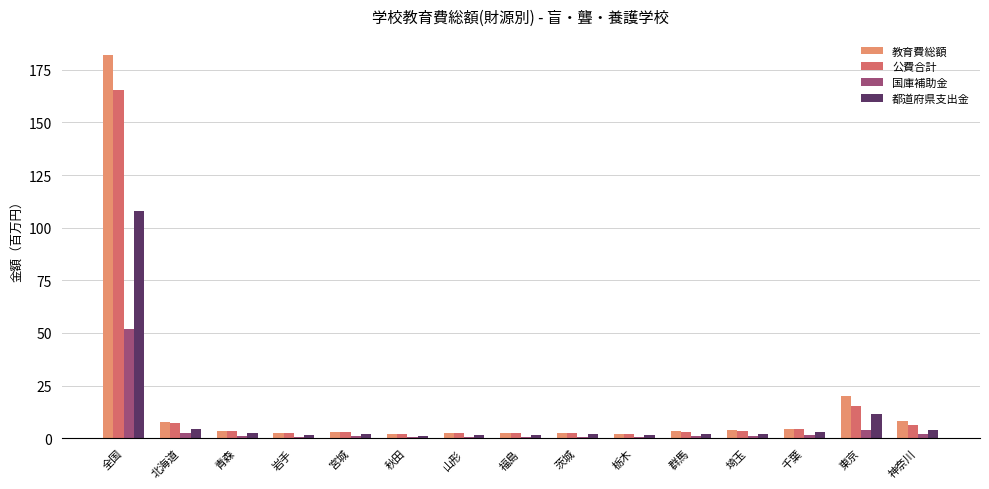

What is the sum of all 国庫補助金 values?

69.8